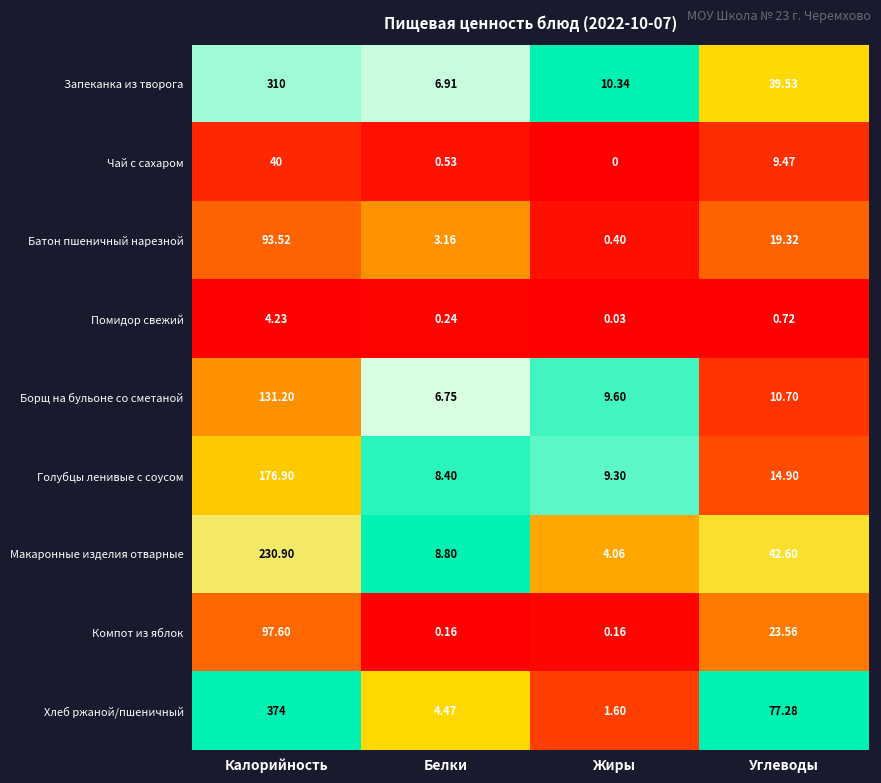

Rank the series by their maximum value, from lowest to highest.

Помидор свежий, Чай с сахаром, Батон пшеничный нарезной, Компот из яблок, Борщ на бульоне со сметаной, Голубцы ленивые с соусом, Макаронные изделия отварные, Запеканка из творога, Хлеб ржаной/пшеничный